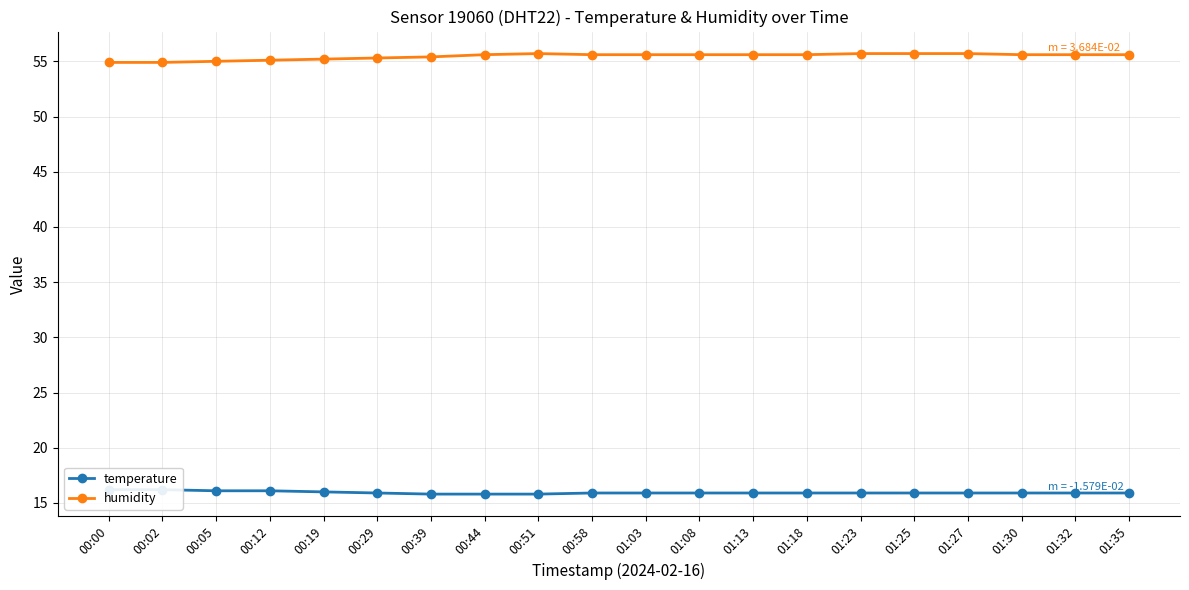

At which label is temperature closest to 16?

00:19